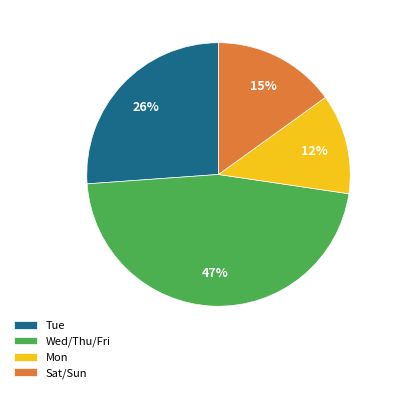

To the nearest percent, what is the combined percentage of Mon and Wed/Thu/Fri?

59%